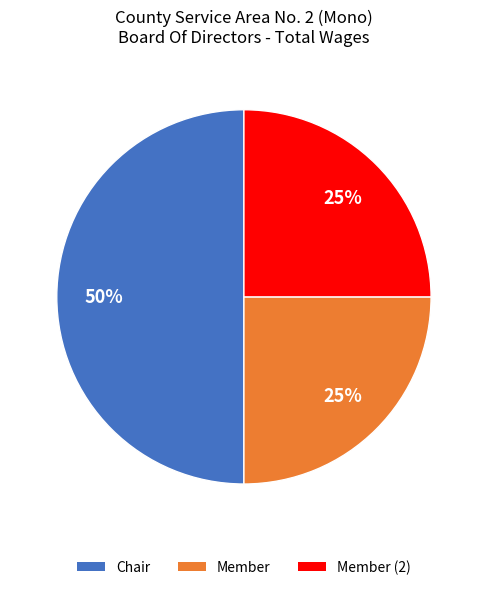

To the nearest percent, what is the difference between the largest and smallest slice percentages?

25%